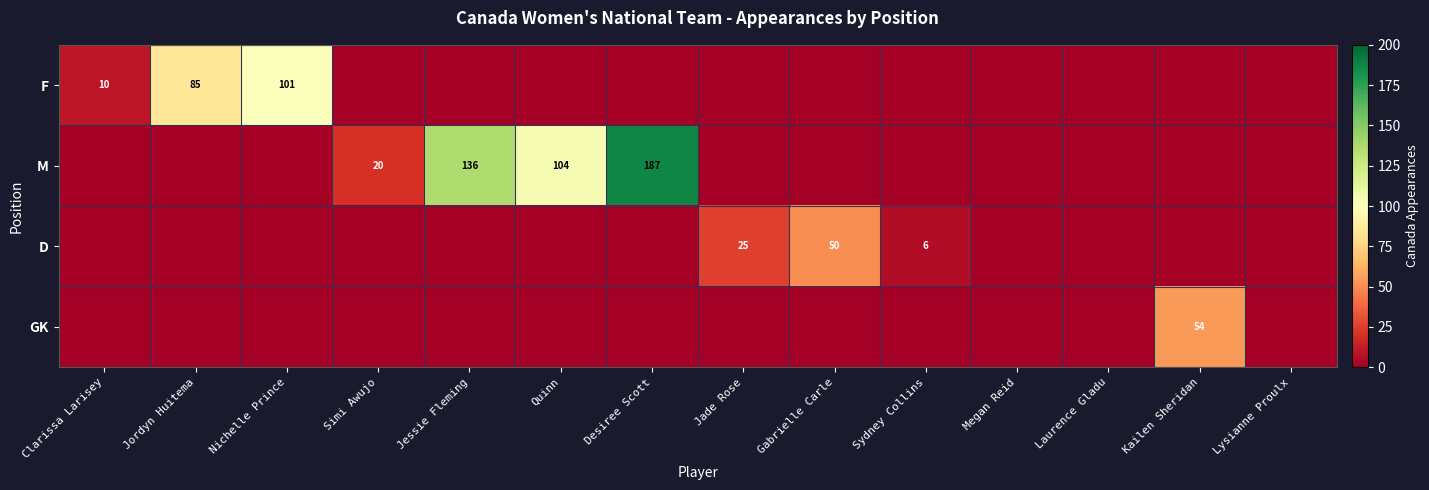

Which series has the widest spread of values?

M